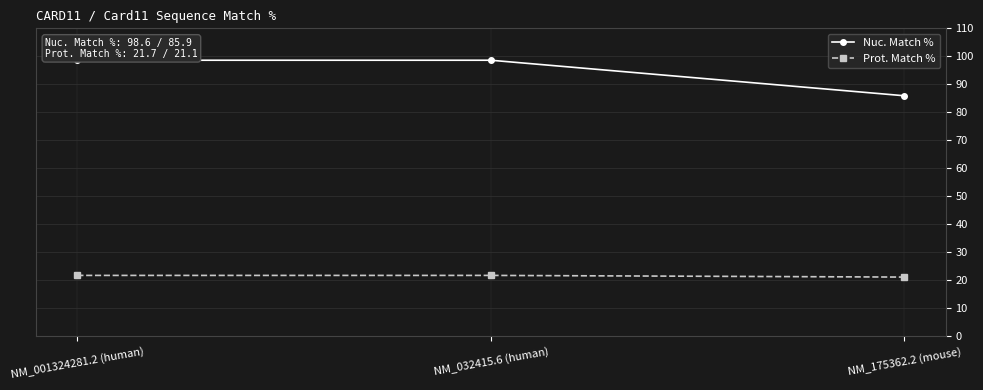

What is the minimum value shown in the chart?

21.1